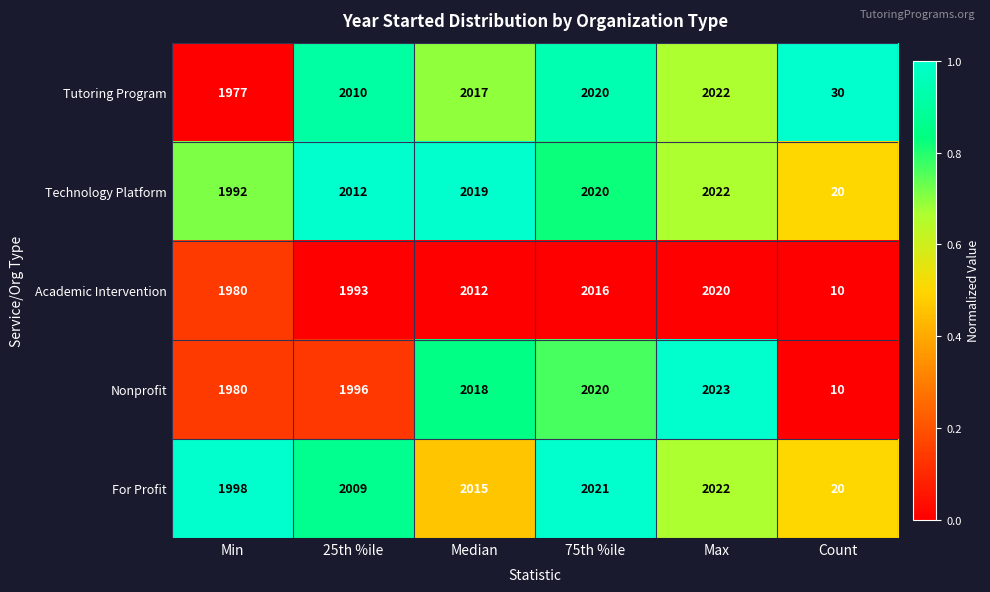

True or false: Tutoring Program has a value of 3495 at 25th %ile.

False